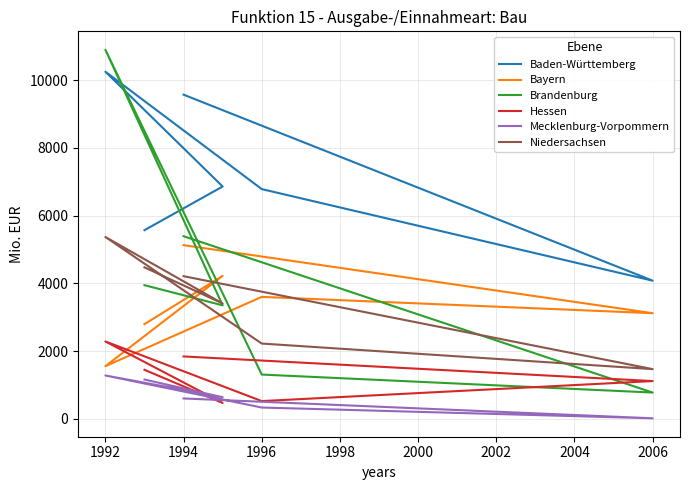

Between 2006 and 1994, which series saw the biggest shift?

Baden-Württemberg